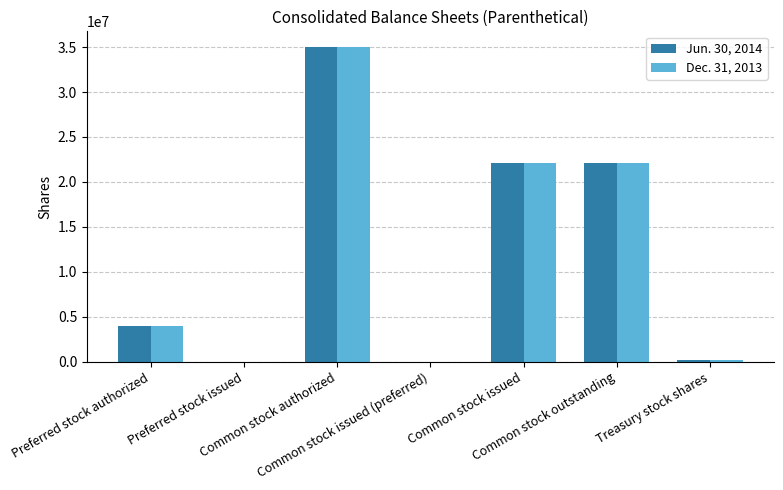

How many groups of bars are there?

7